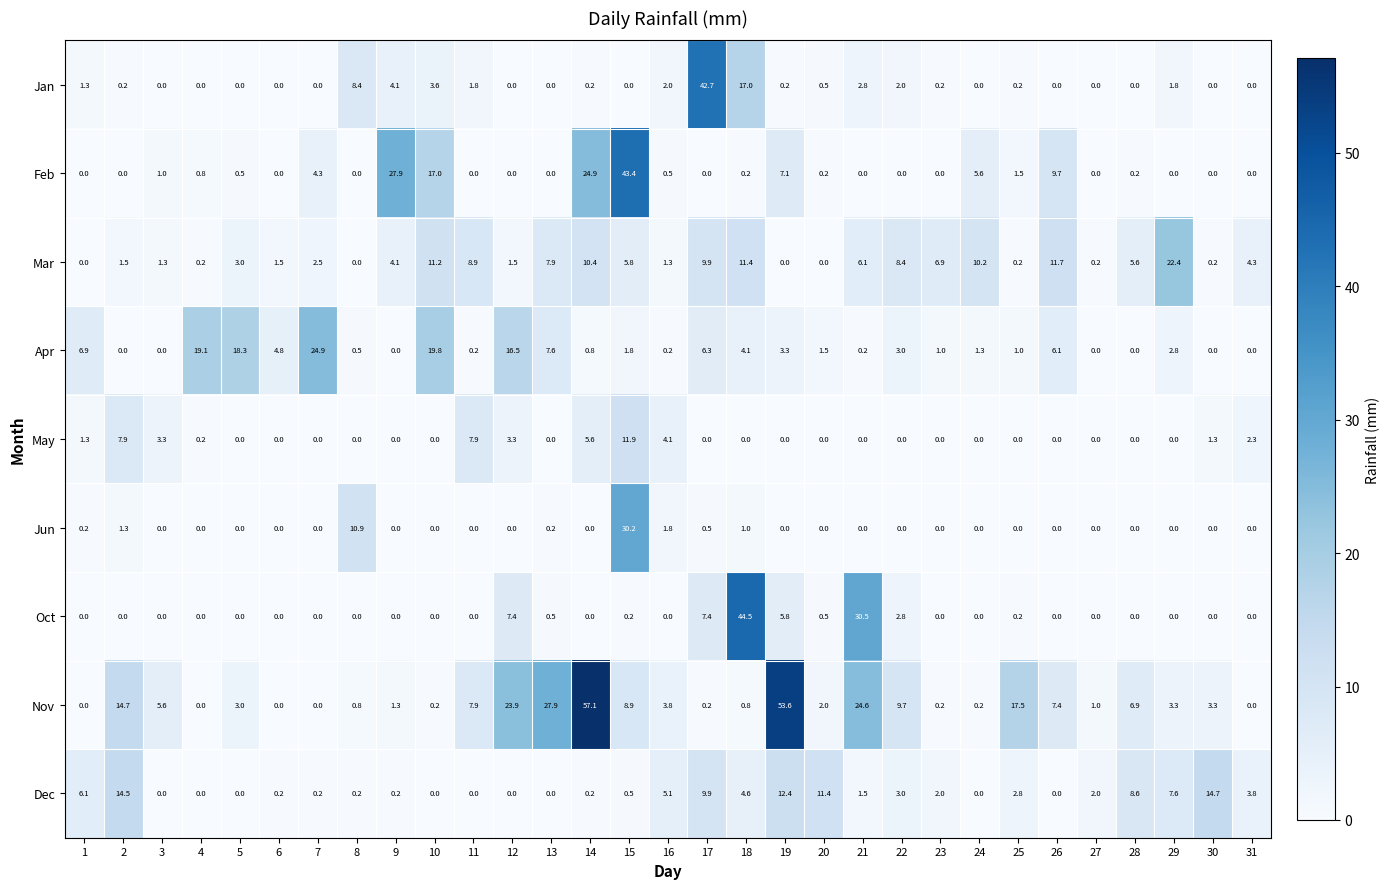

What is the approximate value of Mar at 26?

11.7